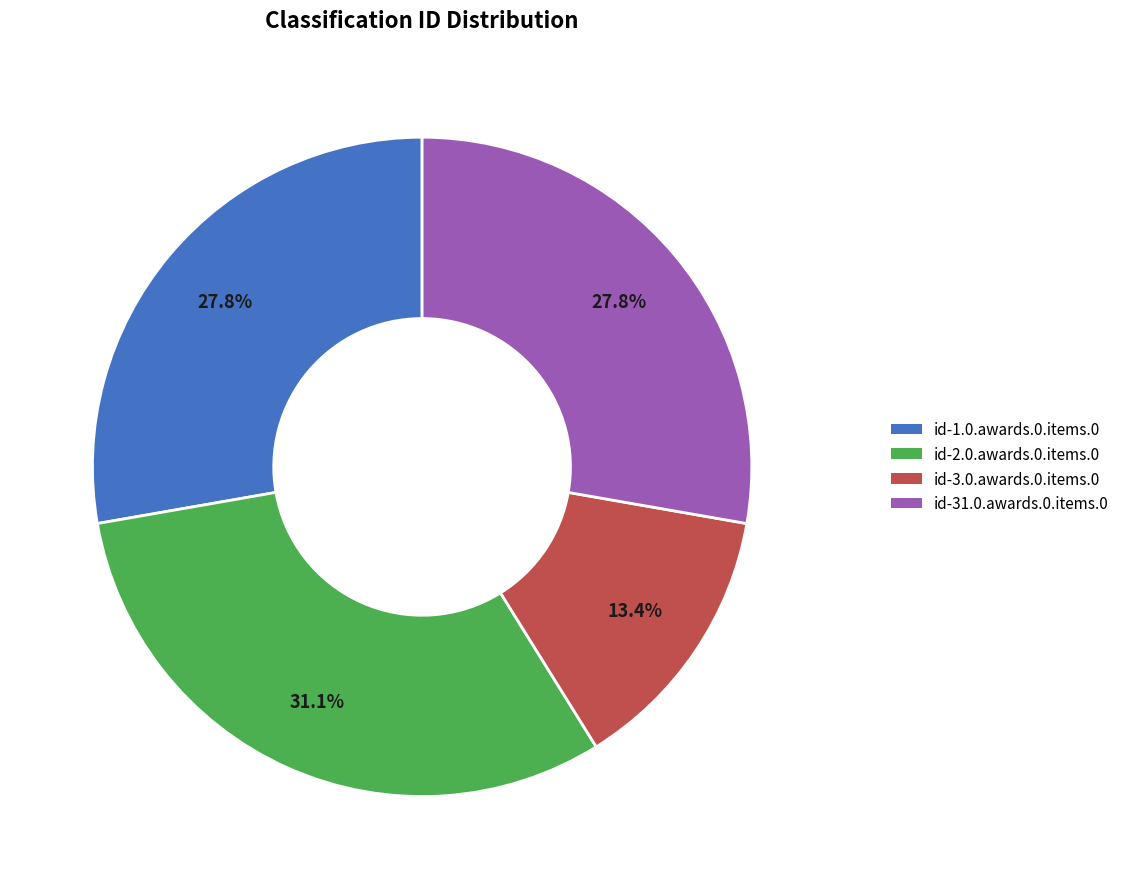

Does any single category account for the majority?

No